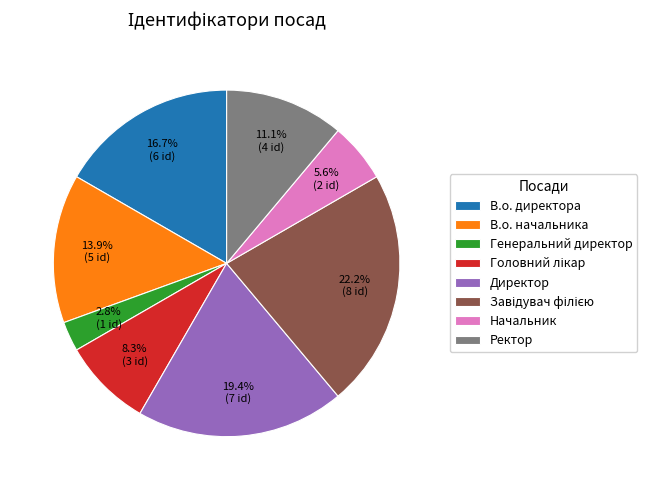

To the nearest percent, what is the combined percentage of Генеральний директор and В.о. начальника?

17%